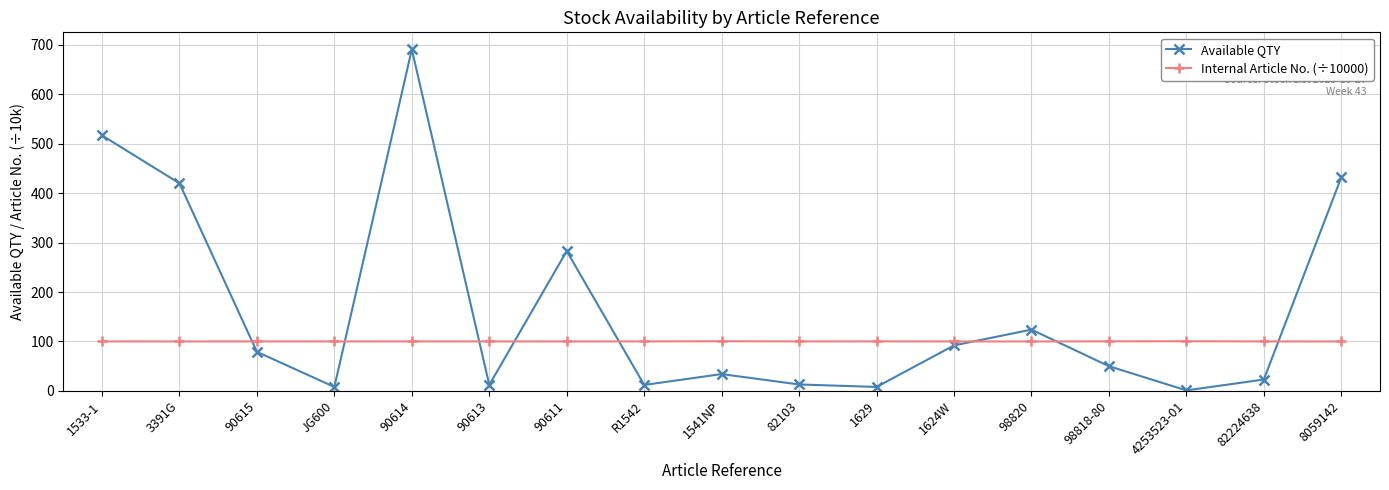

What is the average value of the Available QTY series?

164.6